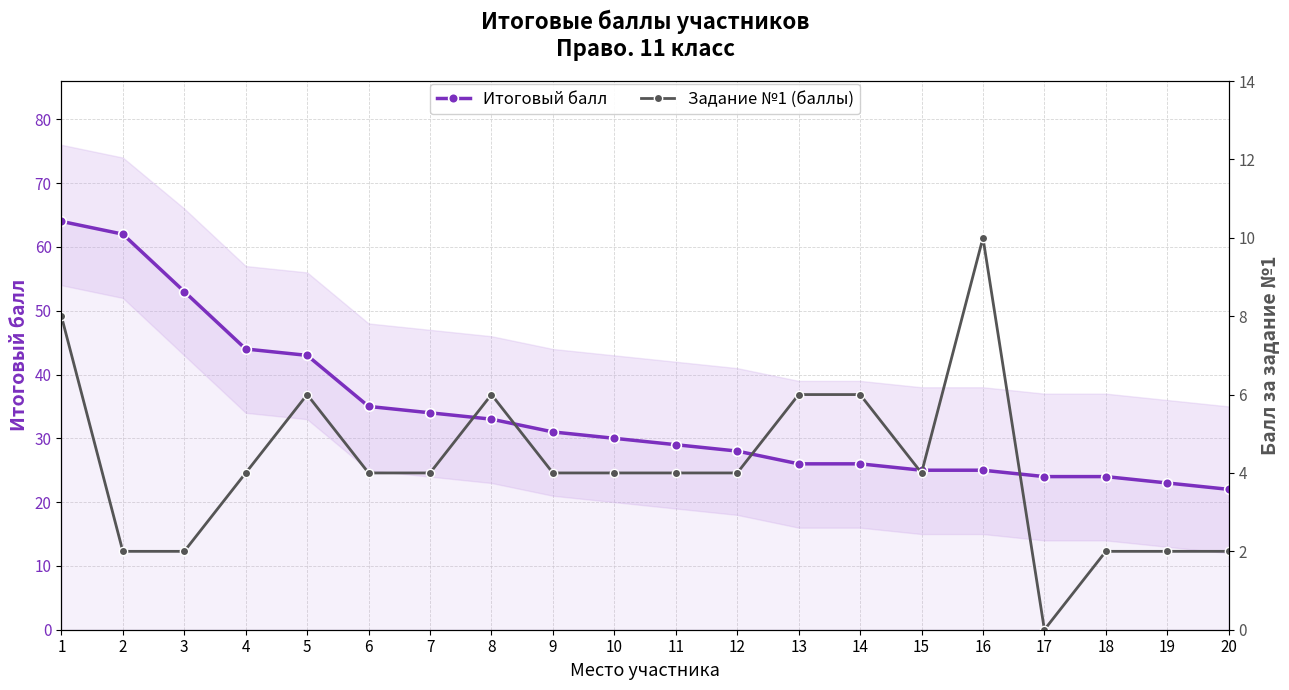

What is the value of the Задание №1 (баллы) point at the 14th from the left?

6